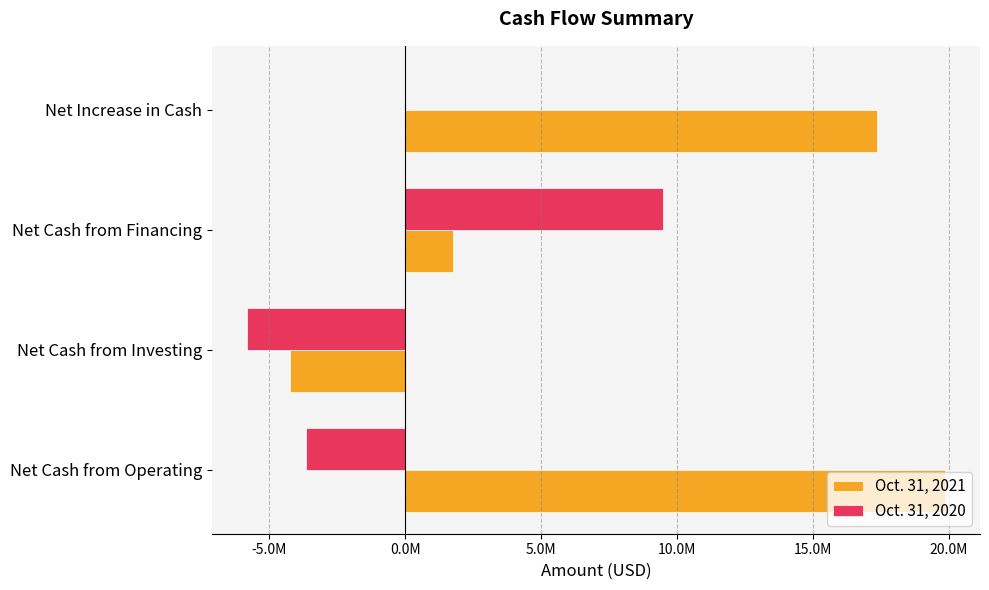

How many positive values does the Oct. 31, 2021 series have?

3